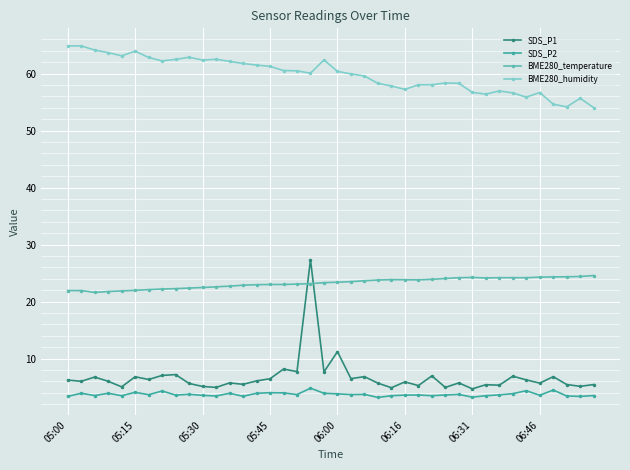

Is this an area chart (filled region under the line)?

No